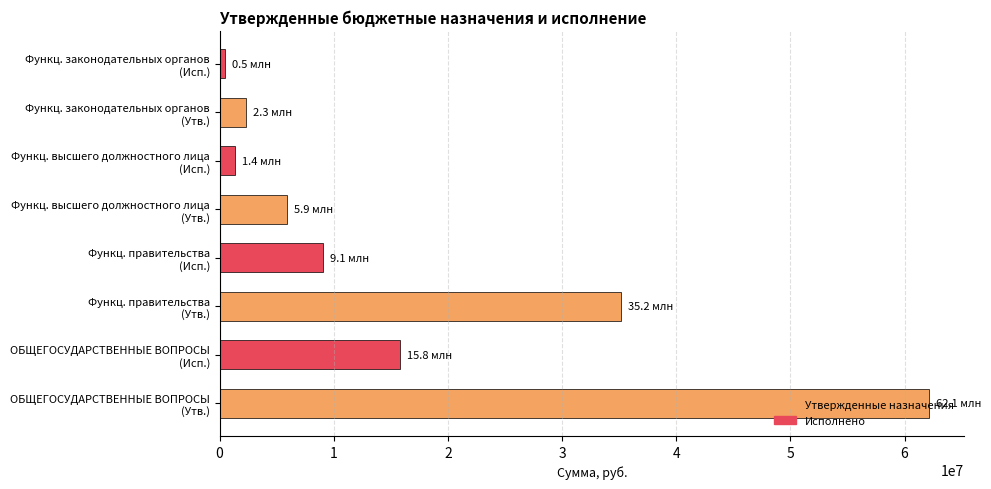

What is the difference between the maximum and second lowest values?

60737067.7